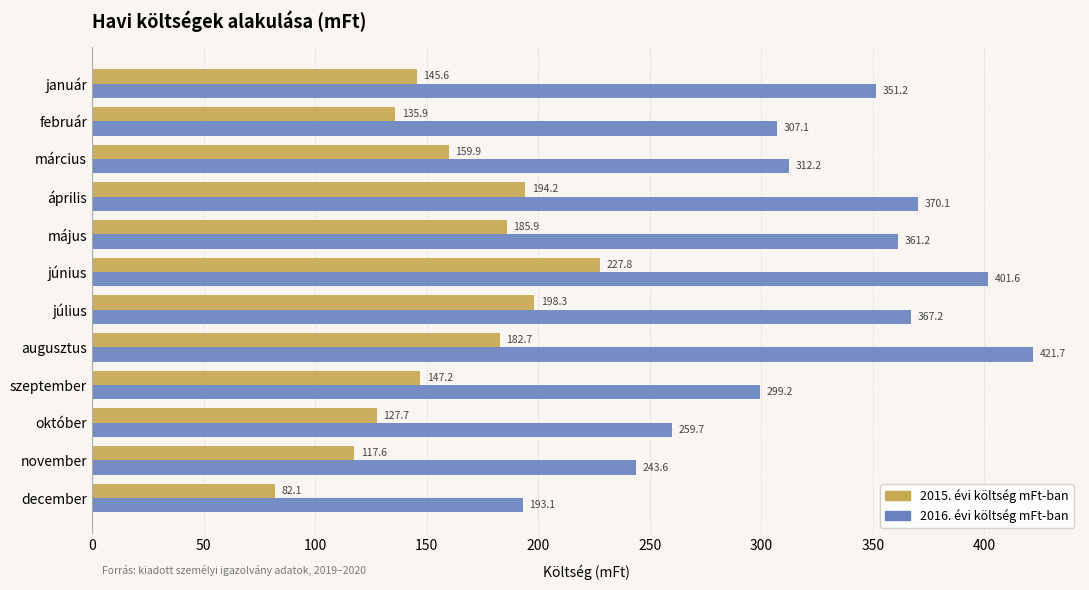

Is it true that 2015. évi költség mFt-ban equals 147.2 at szeptember?

True